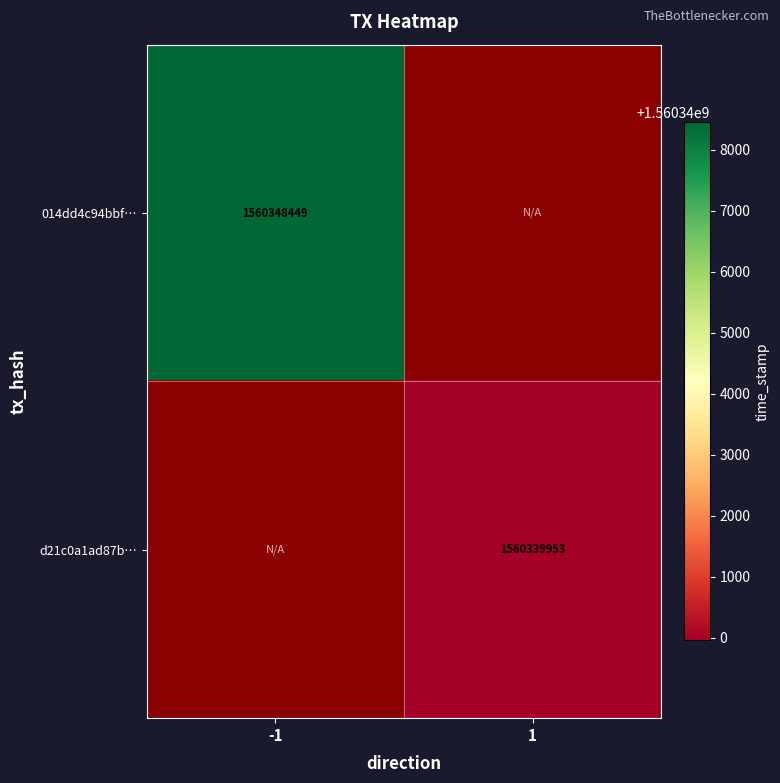

Is it true that 014dd4c94bbf… equals 1560348449 at -1?

True